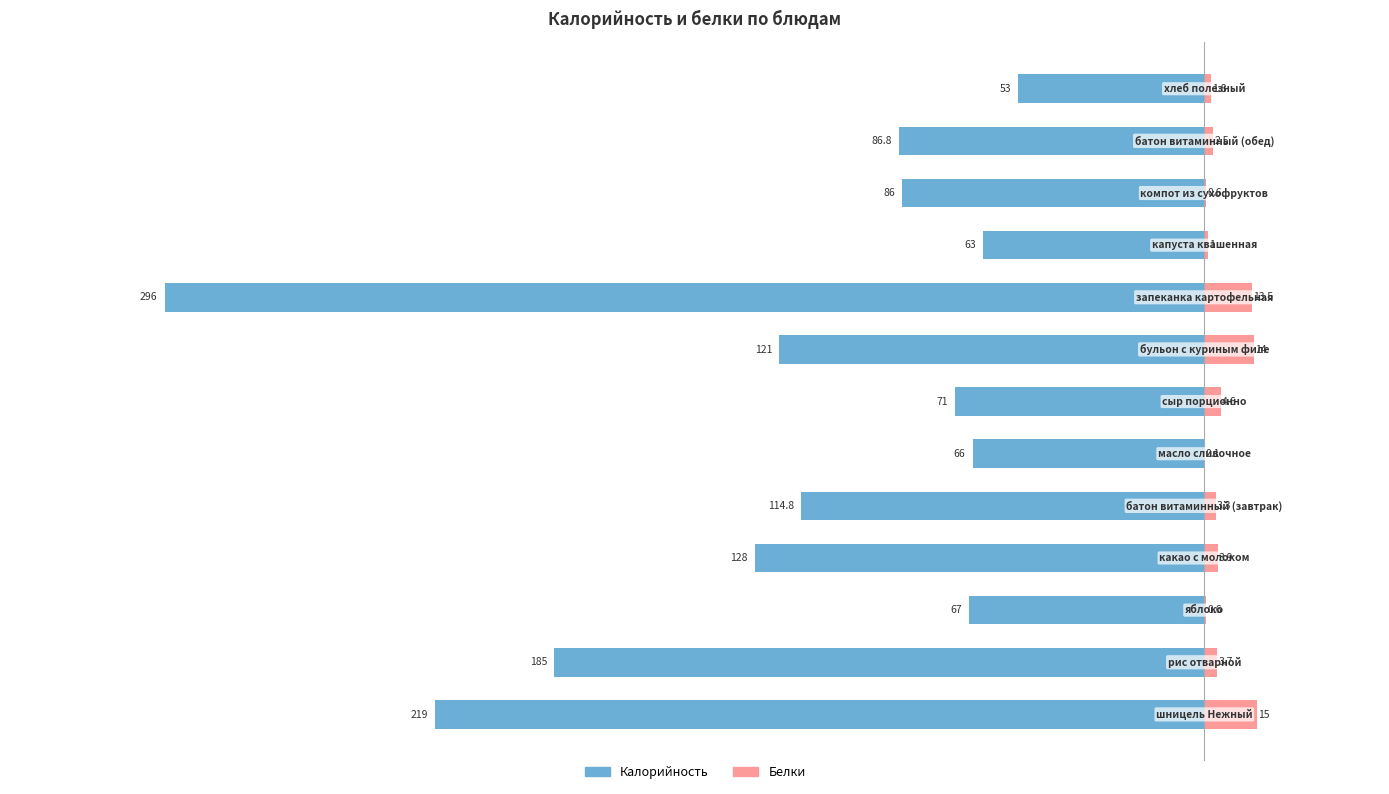

What is the difference between the maximum and minimum values in the Калорийность series?

243.0